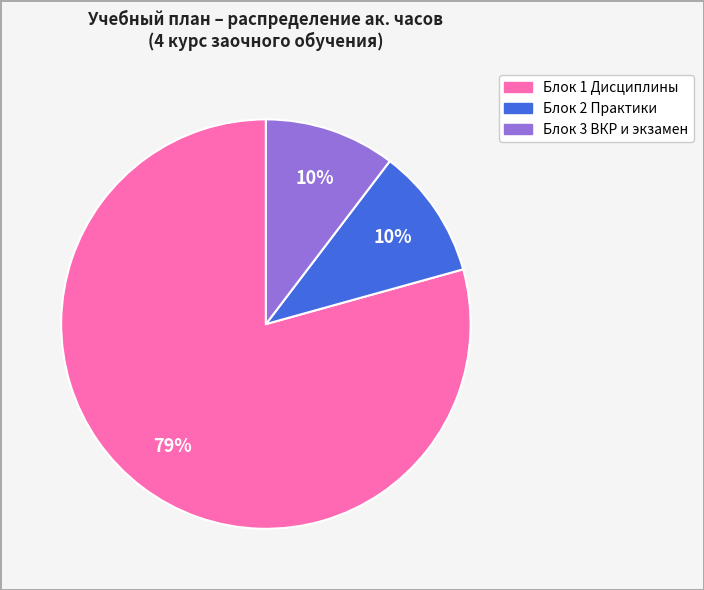

What is the largest slice in the pie chart?

Блок 1 Дисциплины